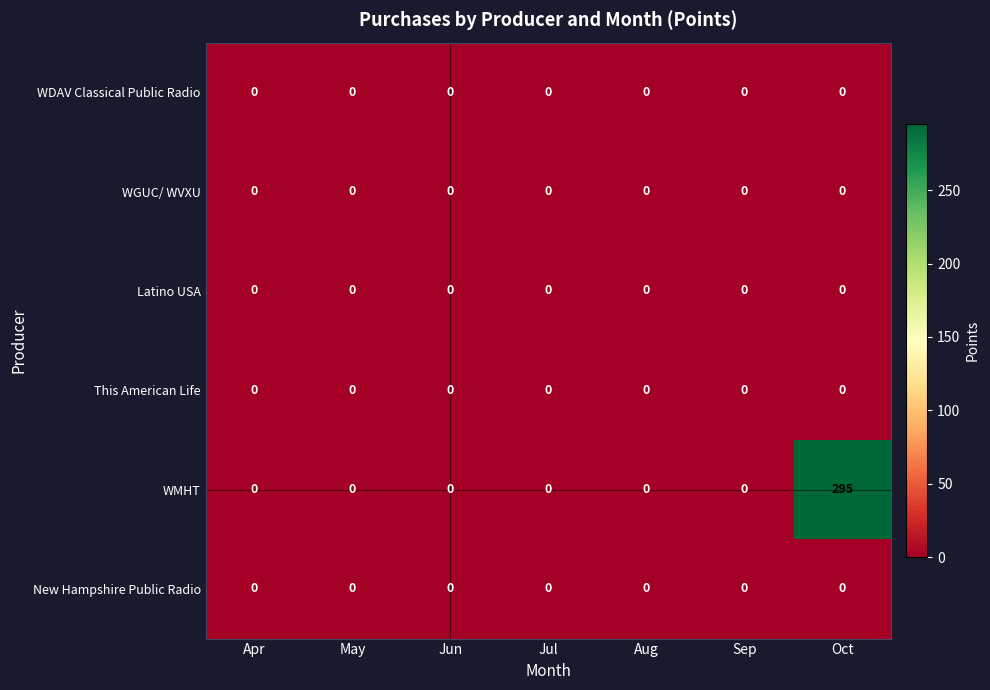

Which series has the largest total across all categories?

WMHT